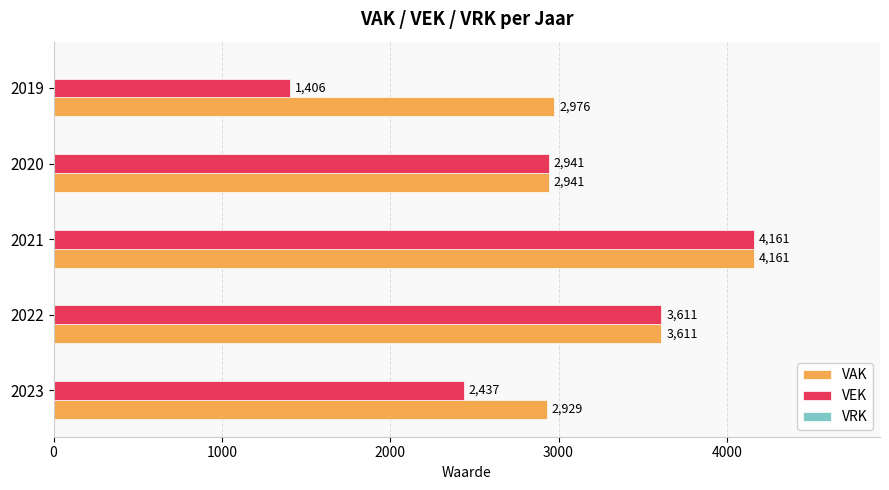

What is the average value of the VAK series?

3324